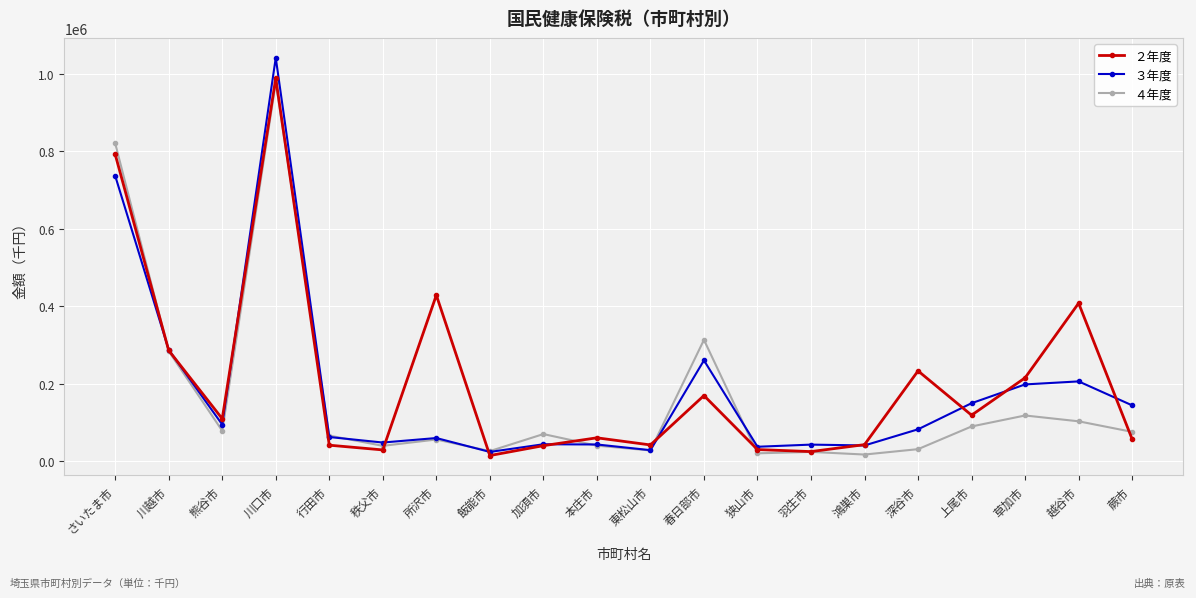

What are all the series names shown in the legend?

２年度, ３年度, ４年度